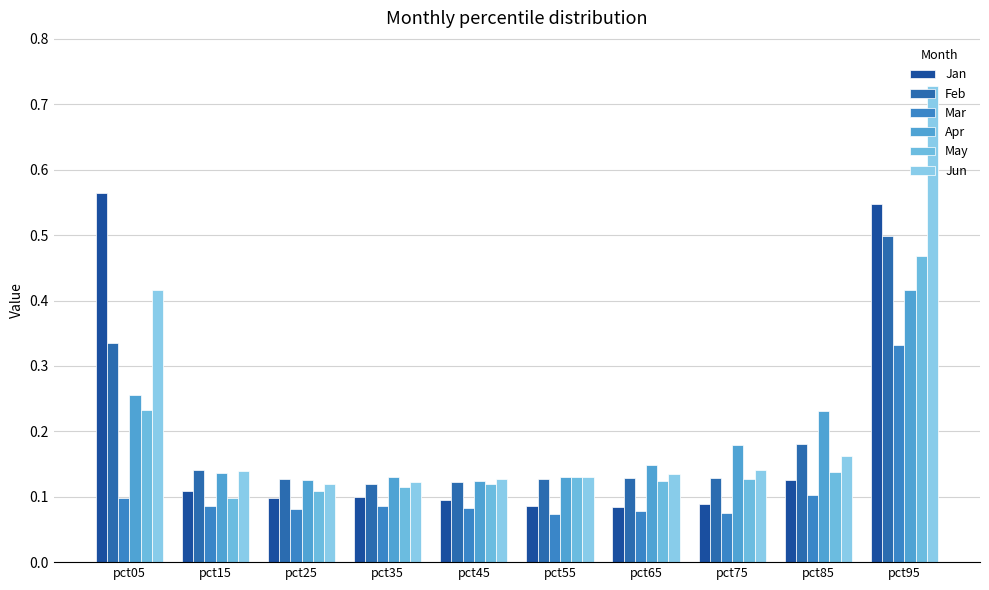

True or false: Jun has a value of 0.2 at pct85.

False